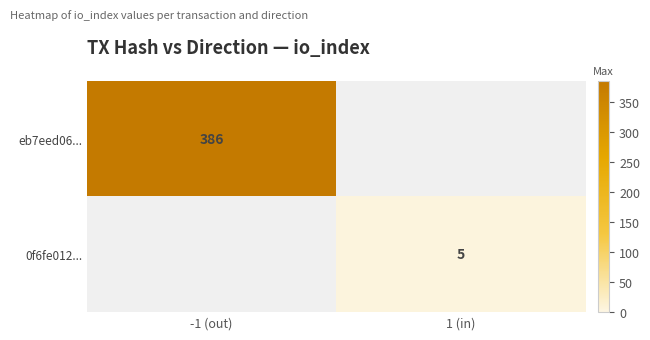

Is it true that eb7eed06... equals 265 at -1 (out)?

False